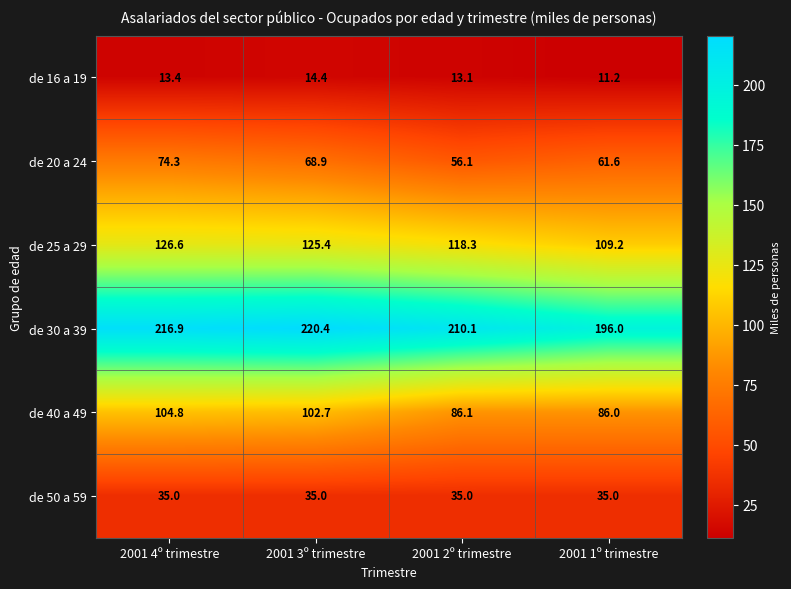

Where is de 40 a 49 nearest to the value 95?

2001 3º trimestre